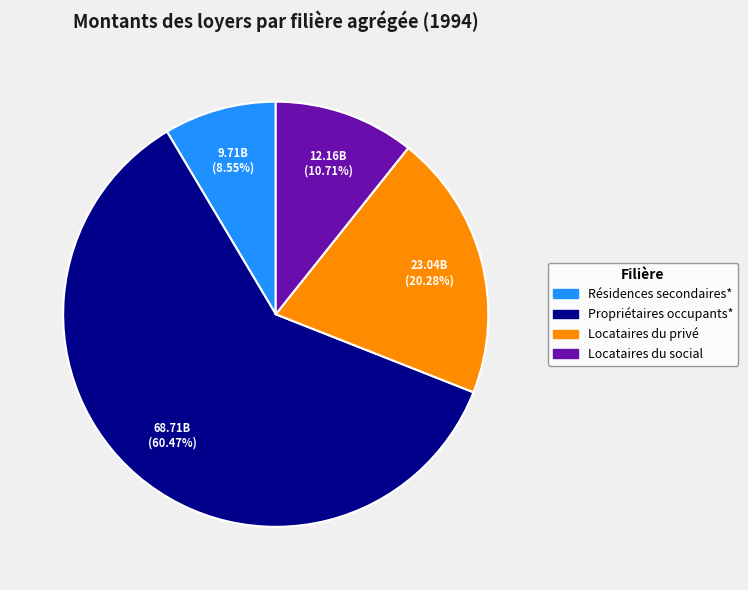

Rank the categories by value from lowest to highest.

Résidences secondaires*, Locataires du social, Locataires du privé, Propriétaires occupants*